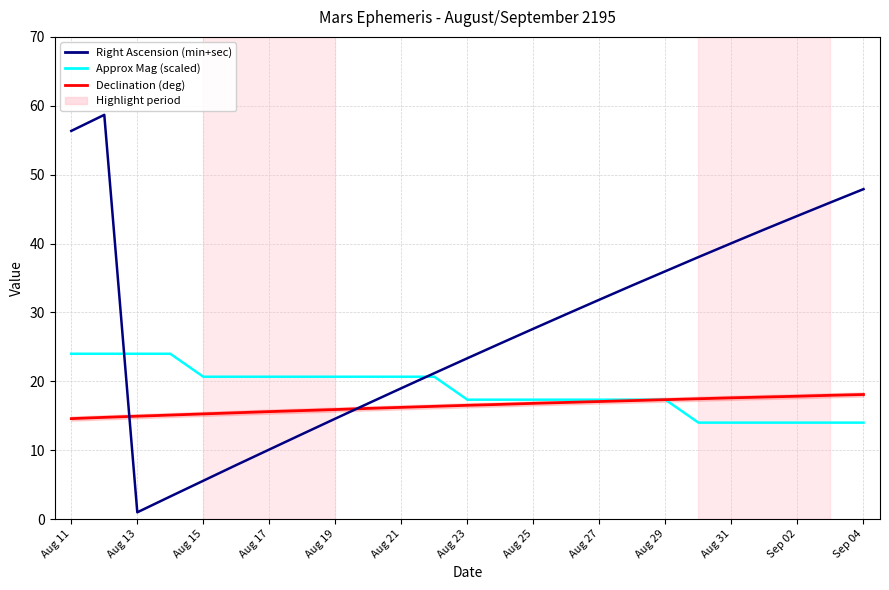

What is the sum of all Right Ascension (min+sec) values?

692.8